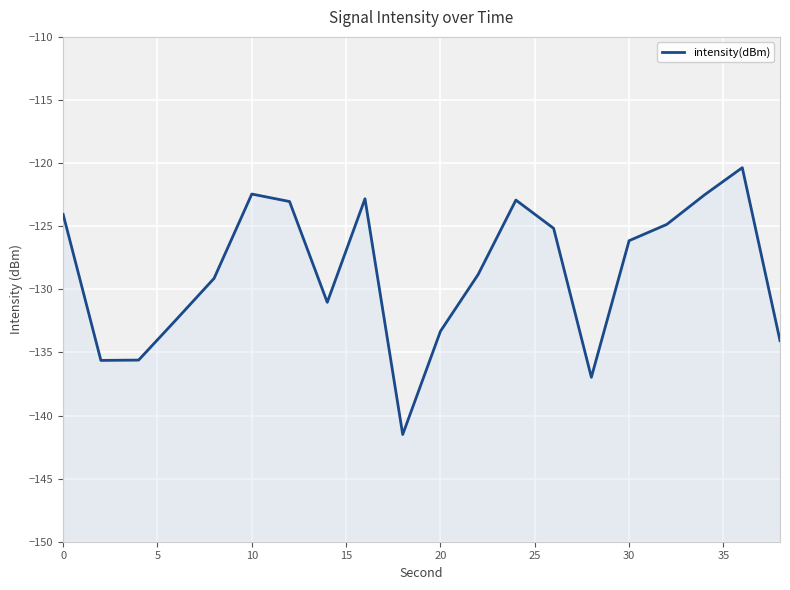

Count the number of data series in this chart.

1